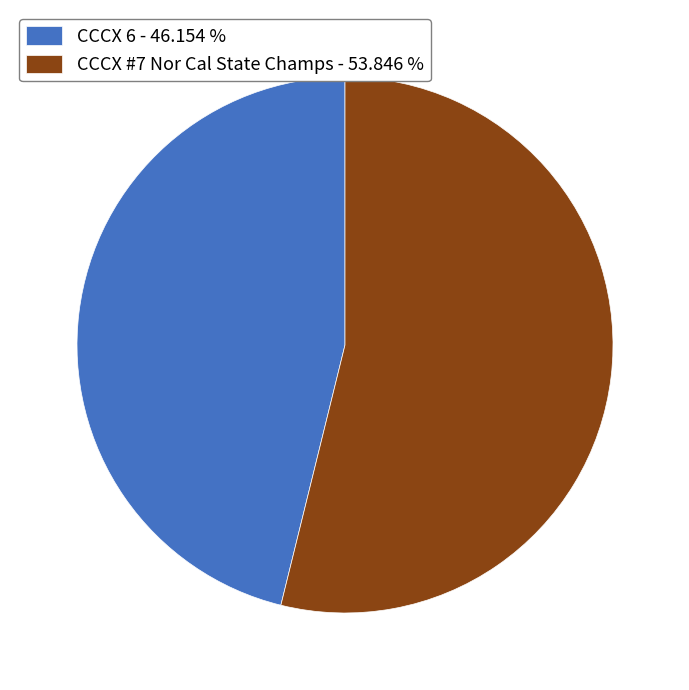

Approximately how many times larger is the value at CCCX 6 compared to CCCX #7 Nor Cal State Champs?

0.9